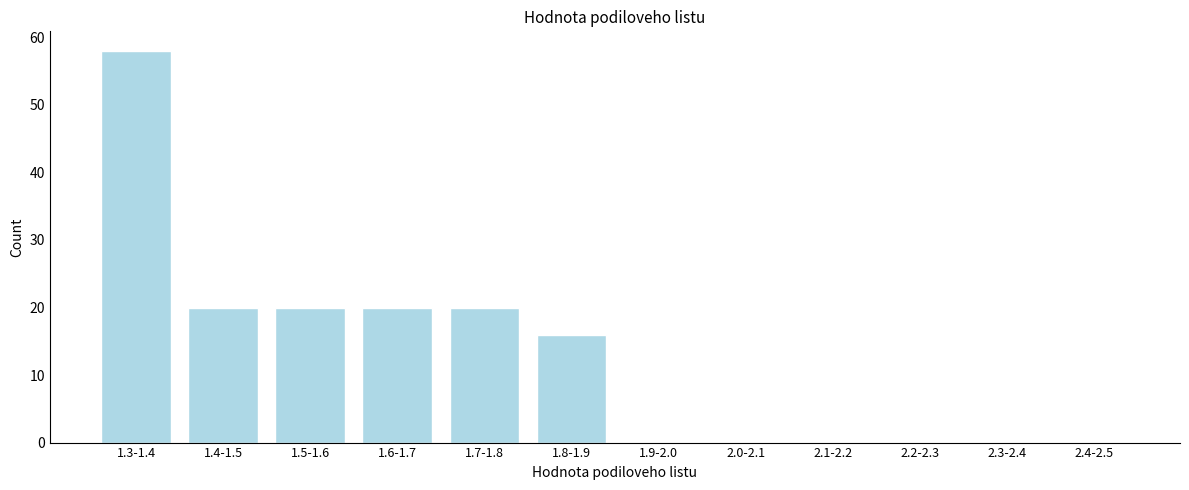

Reading left to right, transcribe all the data shown in this chart.

1.3-1.4=58	1.4-1.5=20	1.5-1.6=20	1.6-1.7=20	1.7-1.8=20	1.8-1.9=16	1.9-2.0=0	2.0-2.1=0	2.1-2.2=0	2.2-2.3=0	2.3-2.4=0	2.4-2.5=0